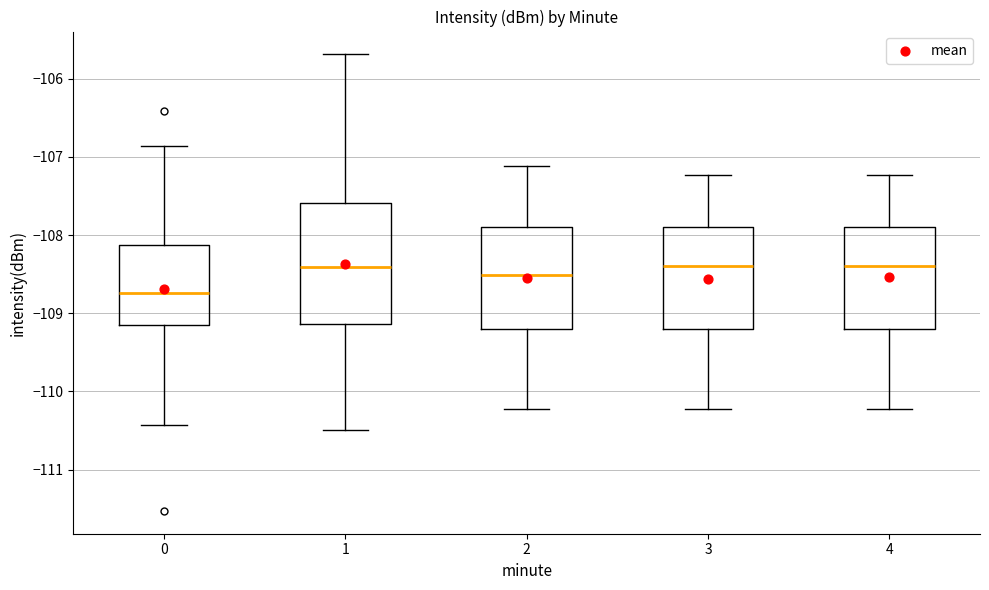

Reading left to right, transcribe this box plot: for each box, give where its median line is, the range the box spans, and where its two whiskers end, as read against the y-axis. The values are not printed on the chart, so give them approximately, as read against the axis.

0: median -108.7, box -109.2 to -108.1, whiskers -110.4 to -106.9
1: median -108.4, box -109.1 to -107.6, whiskers -110.5 to -105.7
2: median -108.5, box -109.2 to -107.9, whiskers -110.2 to -107.1
3: median -108.4, box -109.2 to -107.9, whiskers -110.2 to -107.2
4: median -108.4, box -109.2 to -107.9, whiskers -110.2 to -107.2